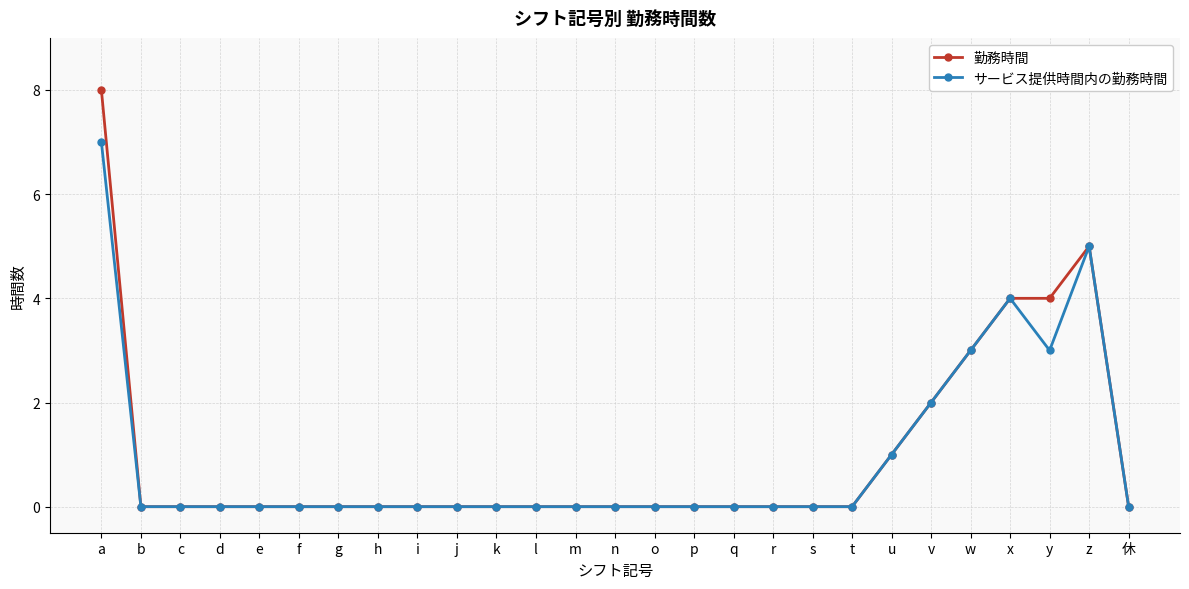

At which label does サービス提供時間内の勤務時間 reach its peak?

a